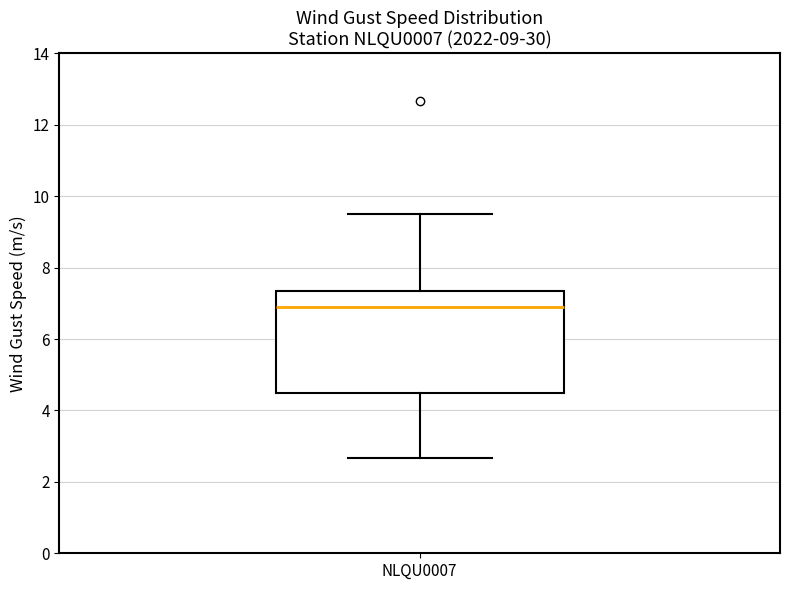

Where is the lower edge of the box for NLQU0007 on the y-axis? The values are not printed on the chart, so give them approximately, as read against the axis.

4.4